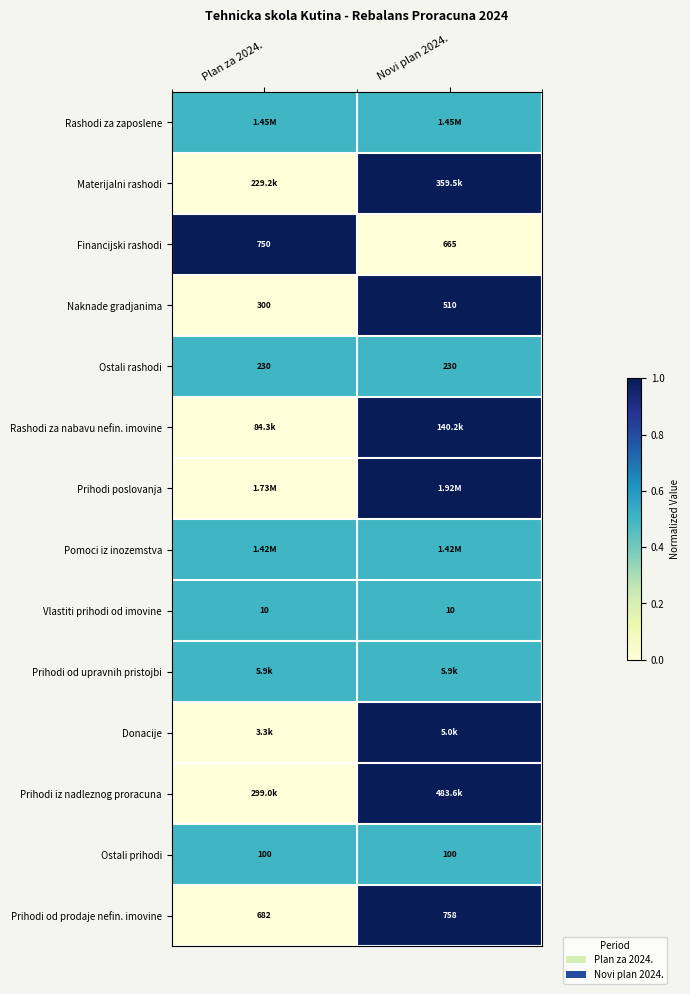

Rank the categories by Prihodi od prodaje nefin. imovine value from highest to lowest.

Novi plan 2024., Plan za 2024.